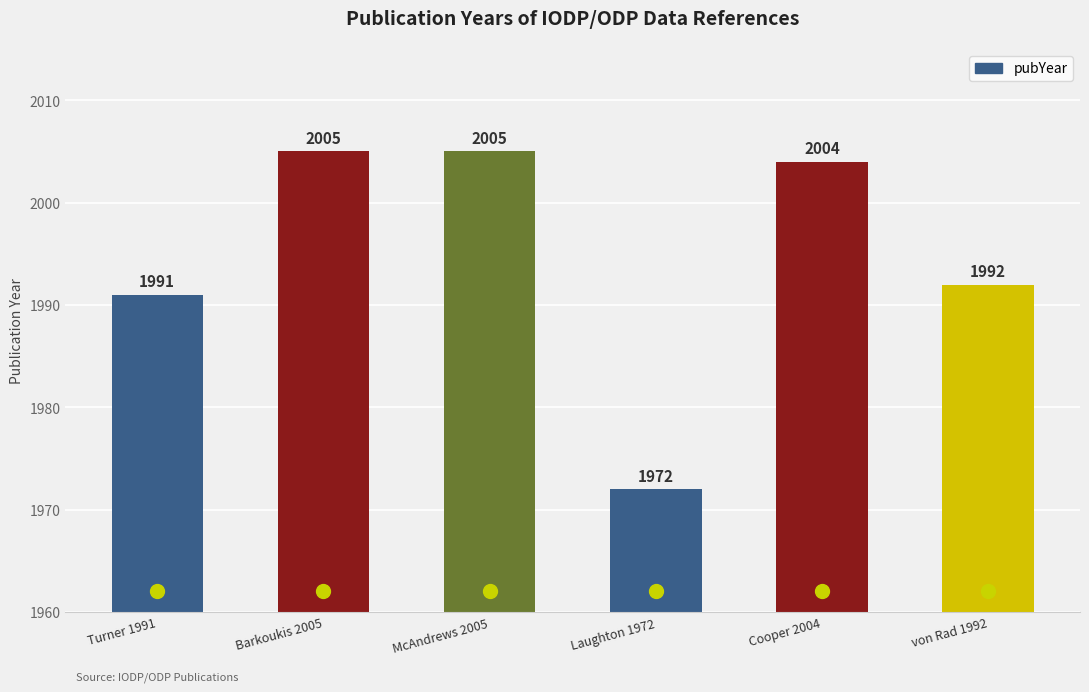

Is it true that the value at von Rad 1992 is 1992?

True